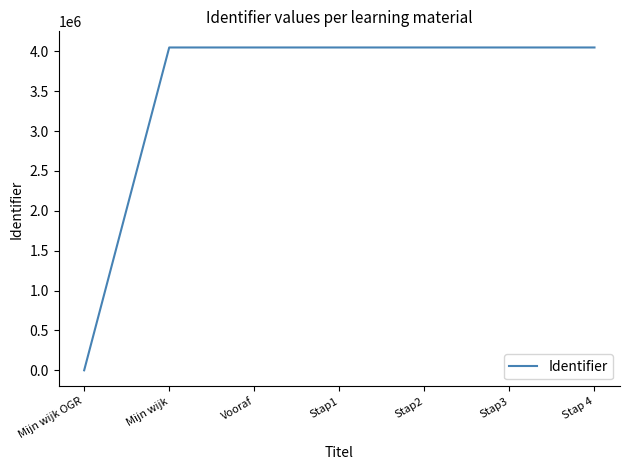

The value at Mijn wijk OGR is 0. True or false?

True